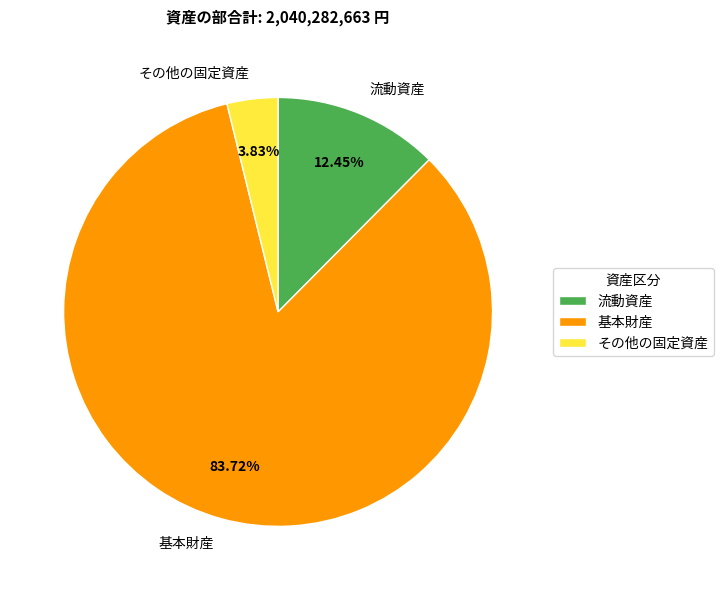

Does 流動資産 account for over 50% of the chart?

No